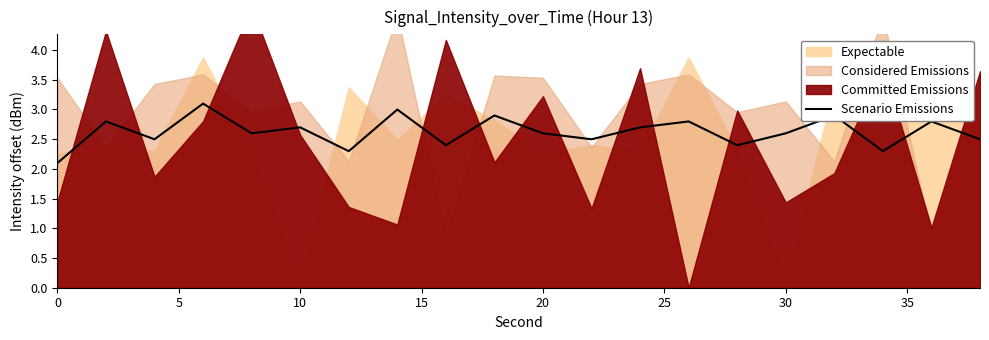

What is the label of the 5th point from the right?

30